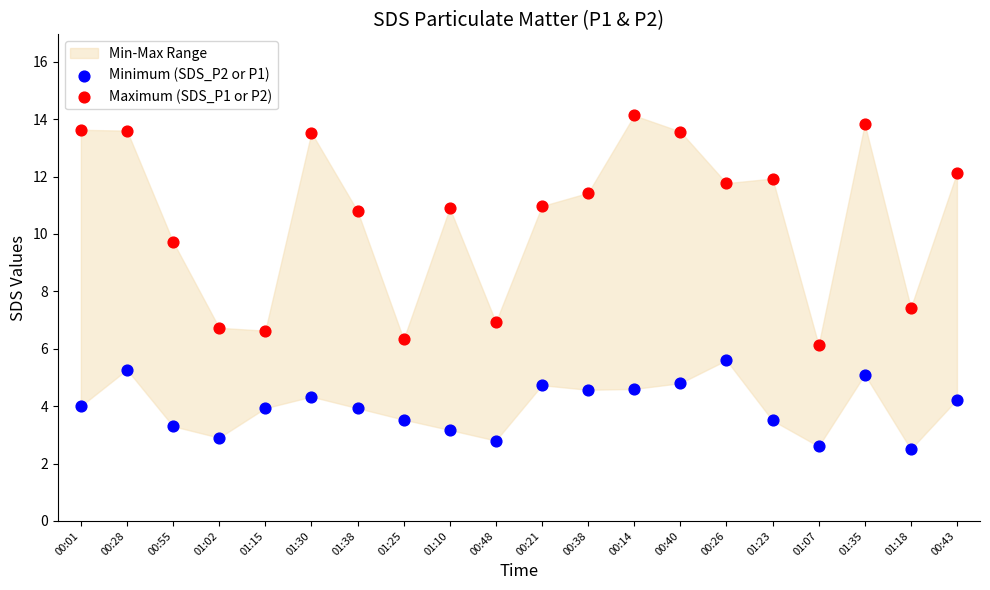

Which series reaches the minimum Y coordinate?

Minimum (SDS_P2 or P1)